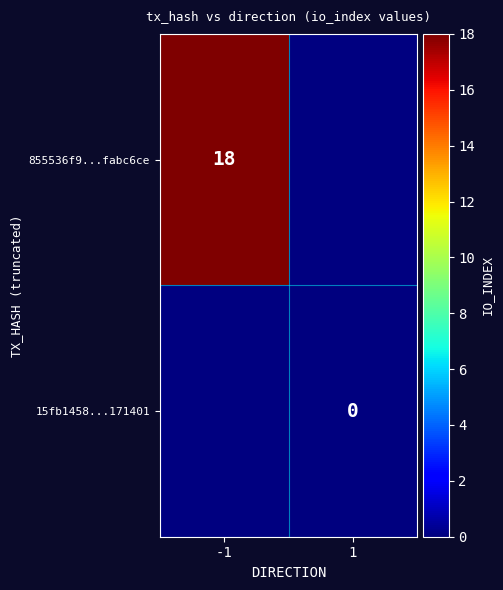

Is the value of 855536f9...fabc6ce at -1 greater than the value of 15fb1458...171401 at 1?

Yes